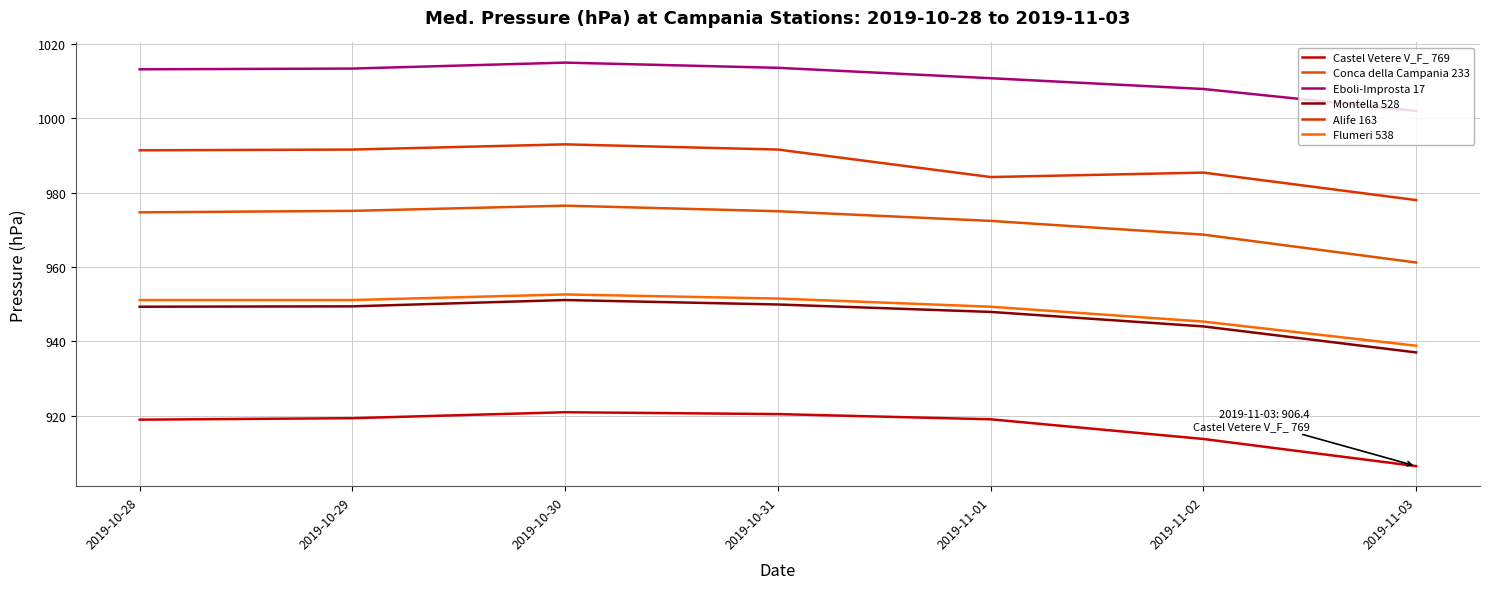

How many lines are shown in the chart?

6